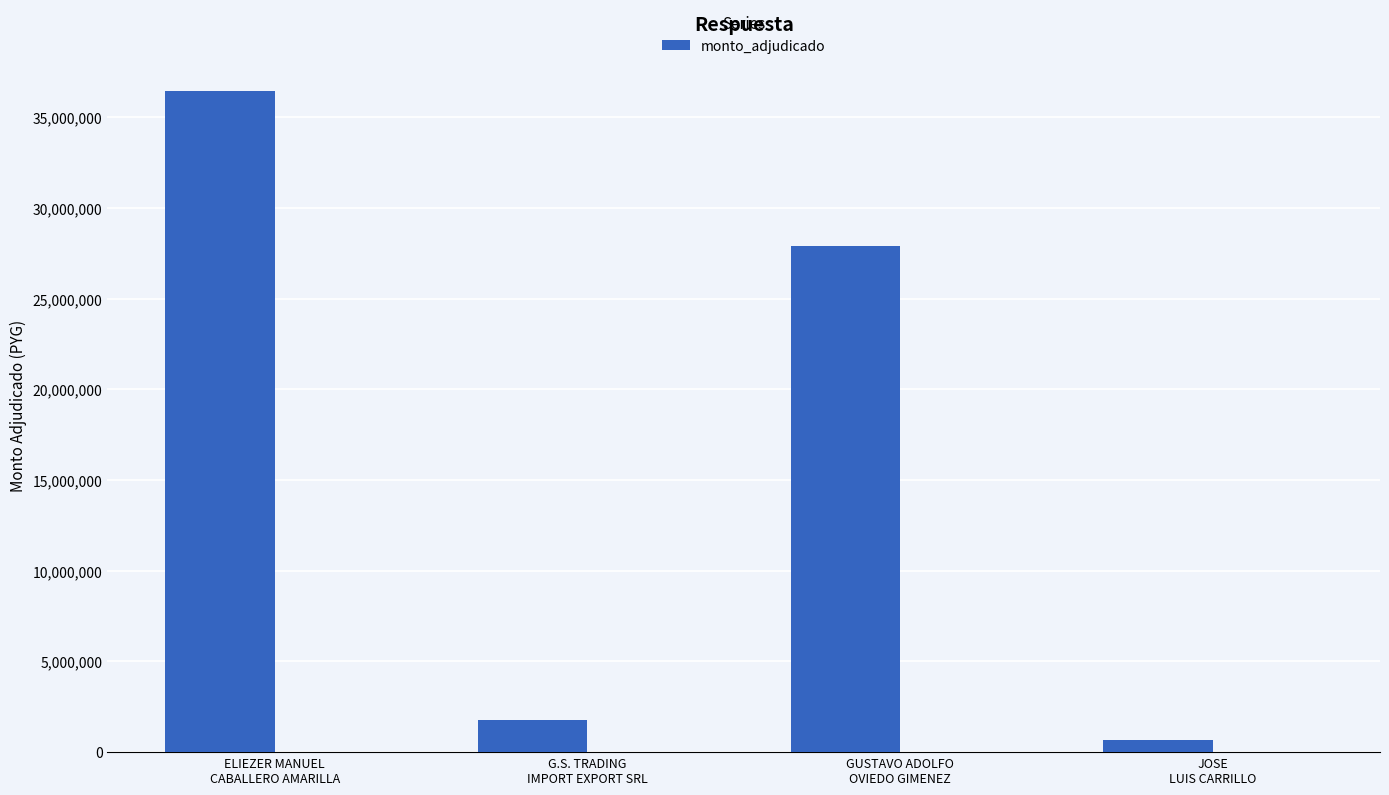

What position from the left is GUSTAVO ADOLFO
OVIEDO GIMENEZ?

3